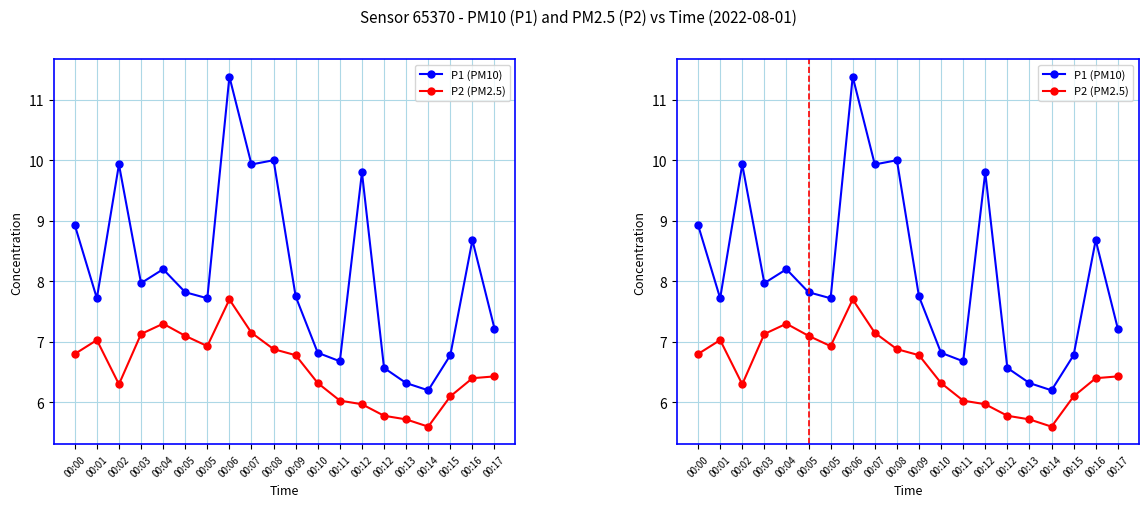

The value of P1 (PM10) at 00:16 is 12.2. True or false?

False